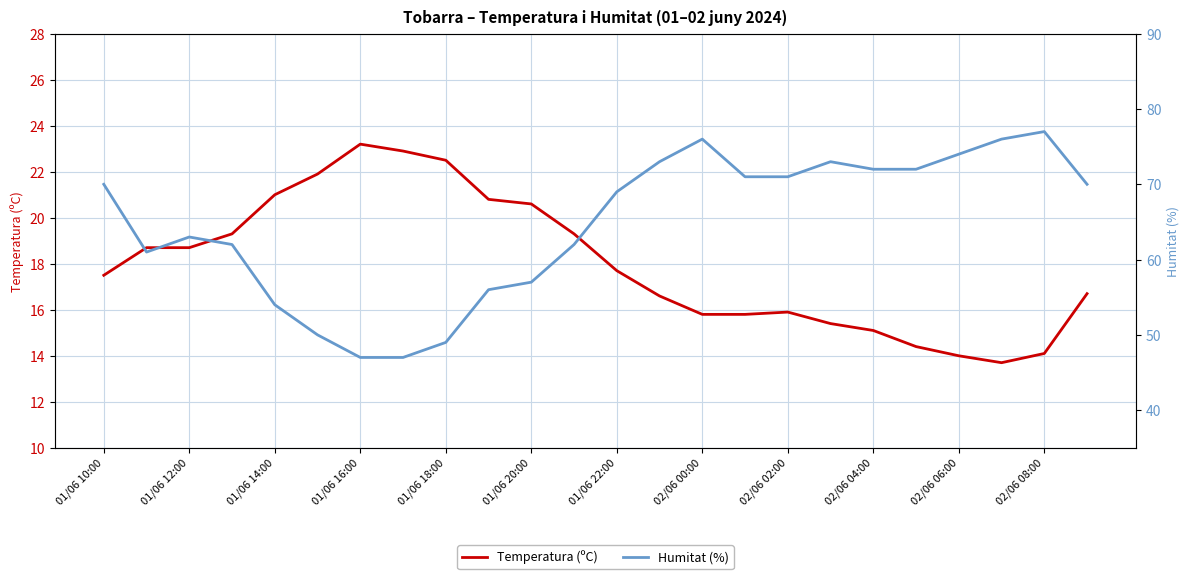

How many values in the Temperatura (ºC) series exceed 17?

13